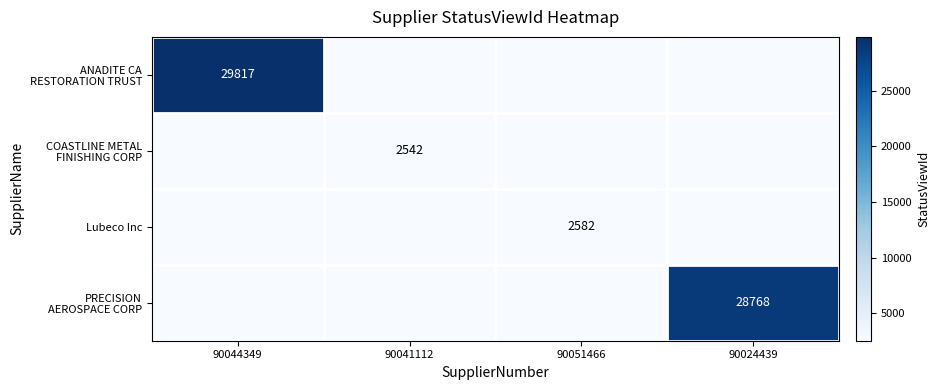

Count the number of categories in the chart.

4